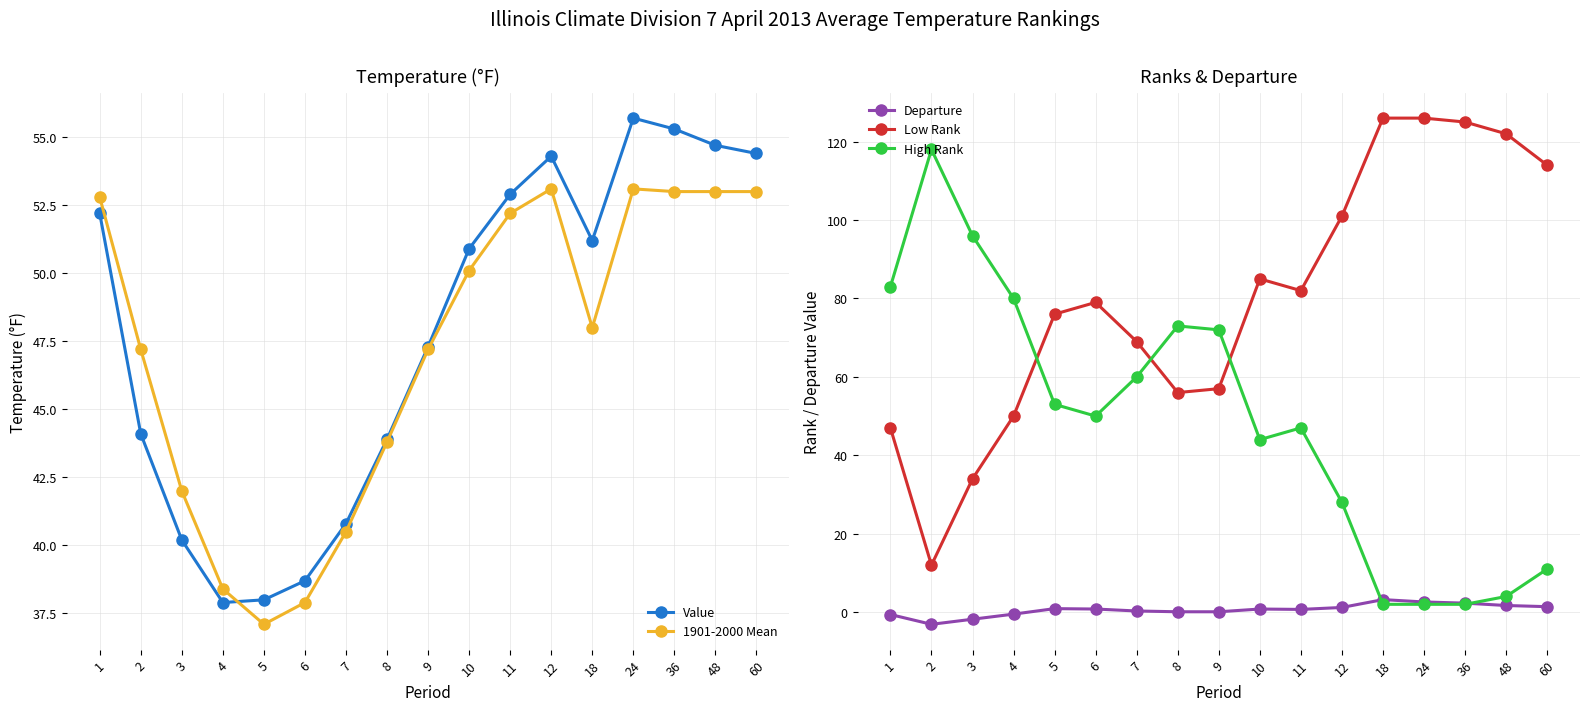

True or false: High Rank and 1901-2000 Mean cross at least once.

True